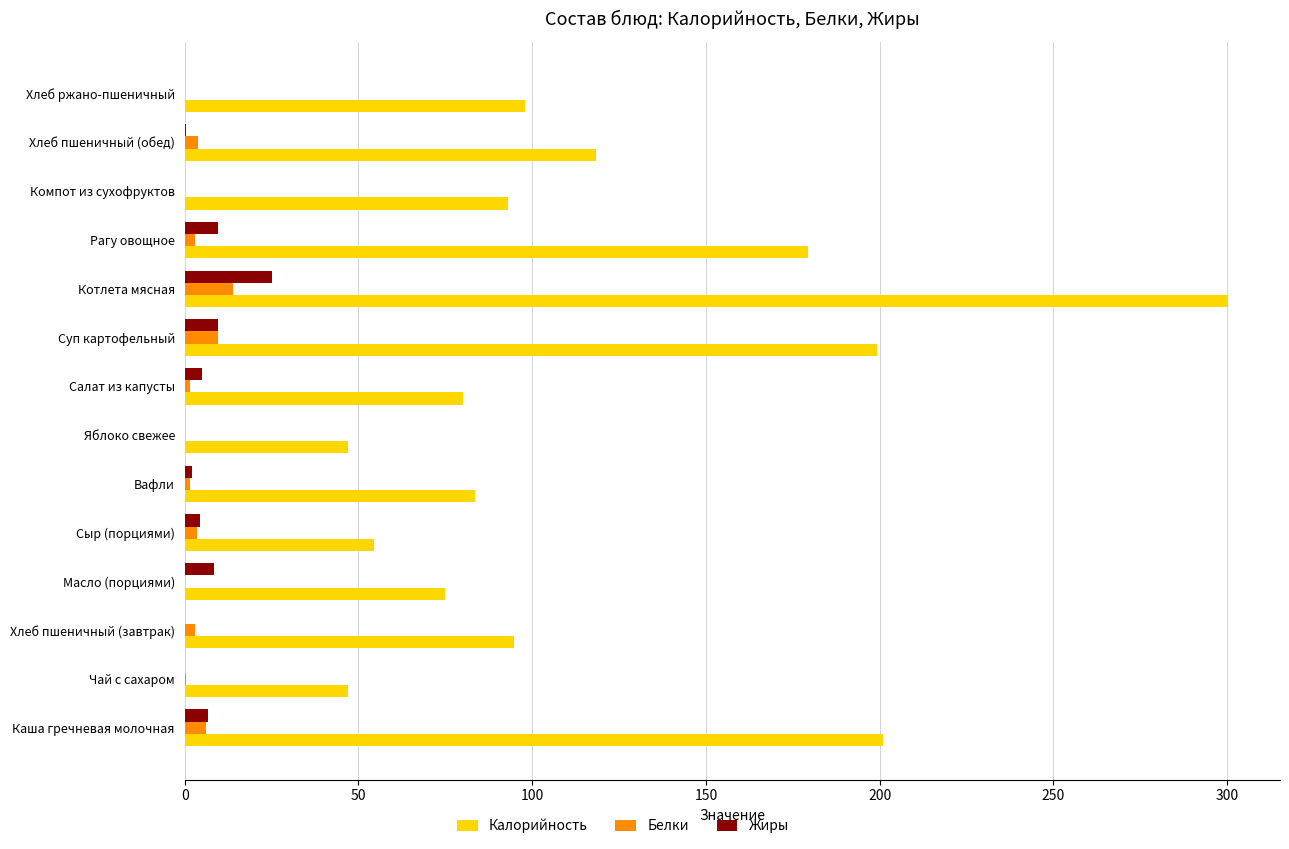

Which category has the highest value across all series?

Котлета мясная